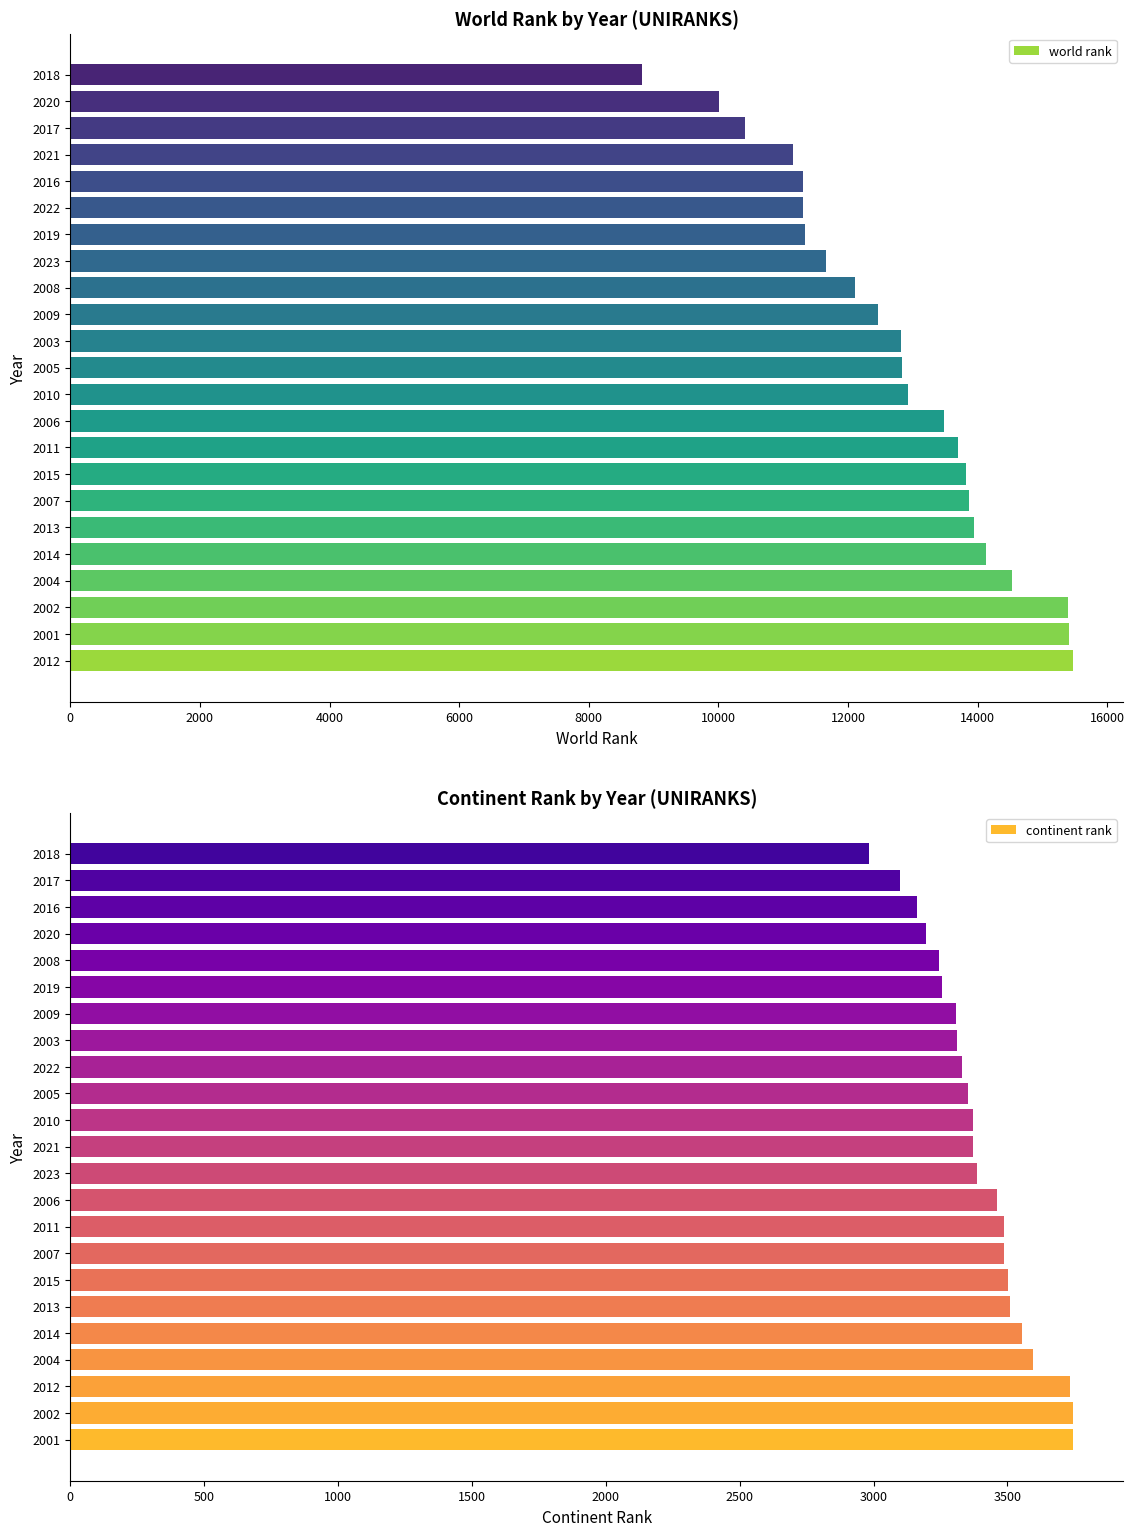

Is it true that world rank equals 18556 at 2005?

False